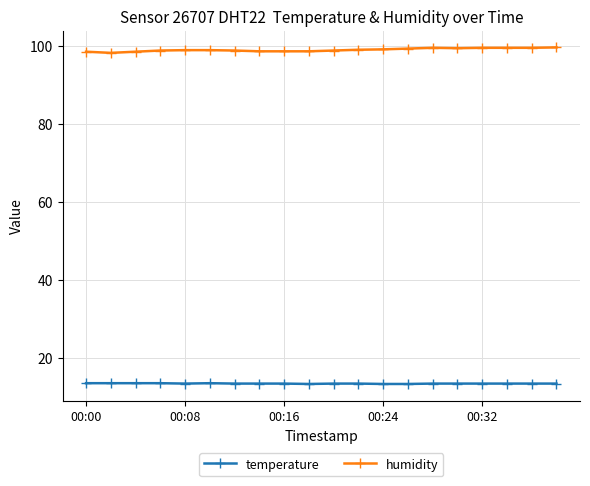

Rank the series by their average value, from highest to lowest.

humidity, temperature